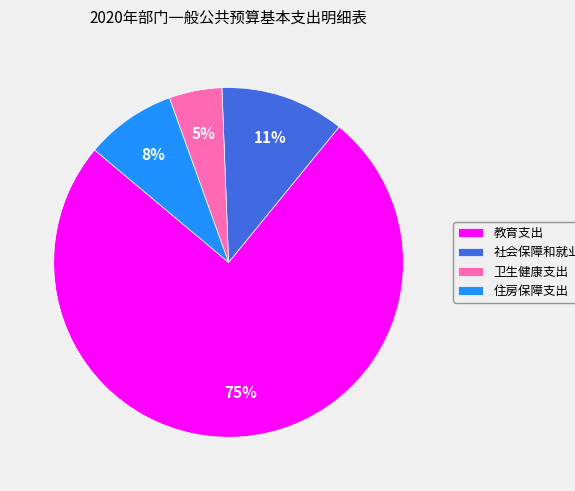

What is the largest slice in the pie chart?

教育支出